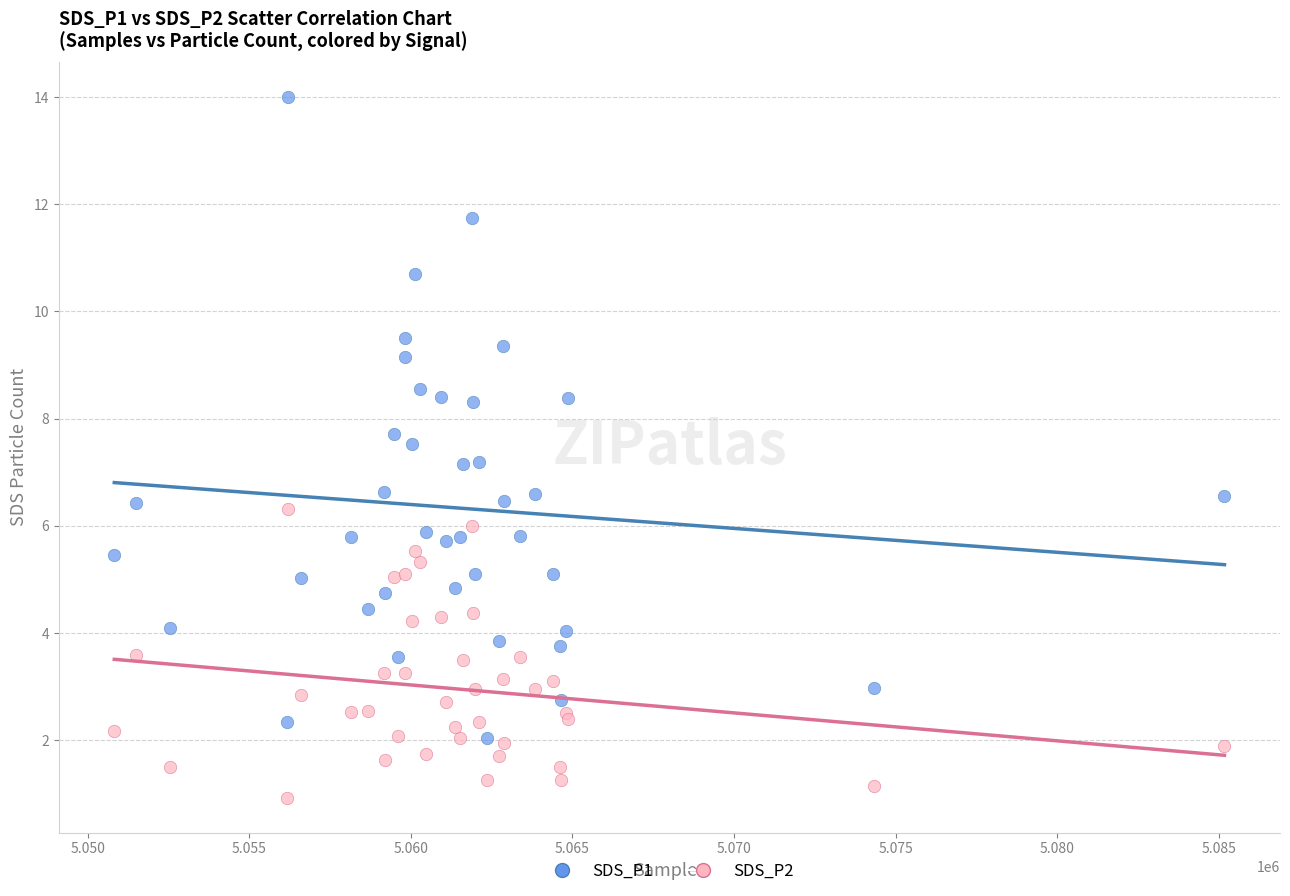

Which series contains the highest Y value?

SDS_P1